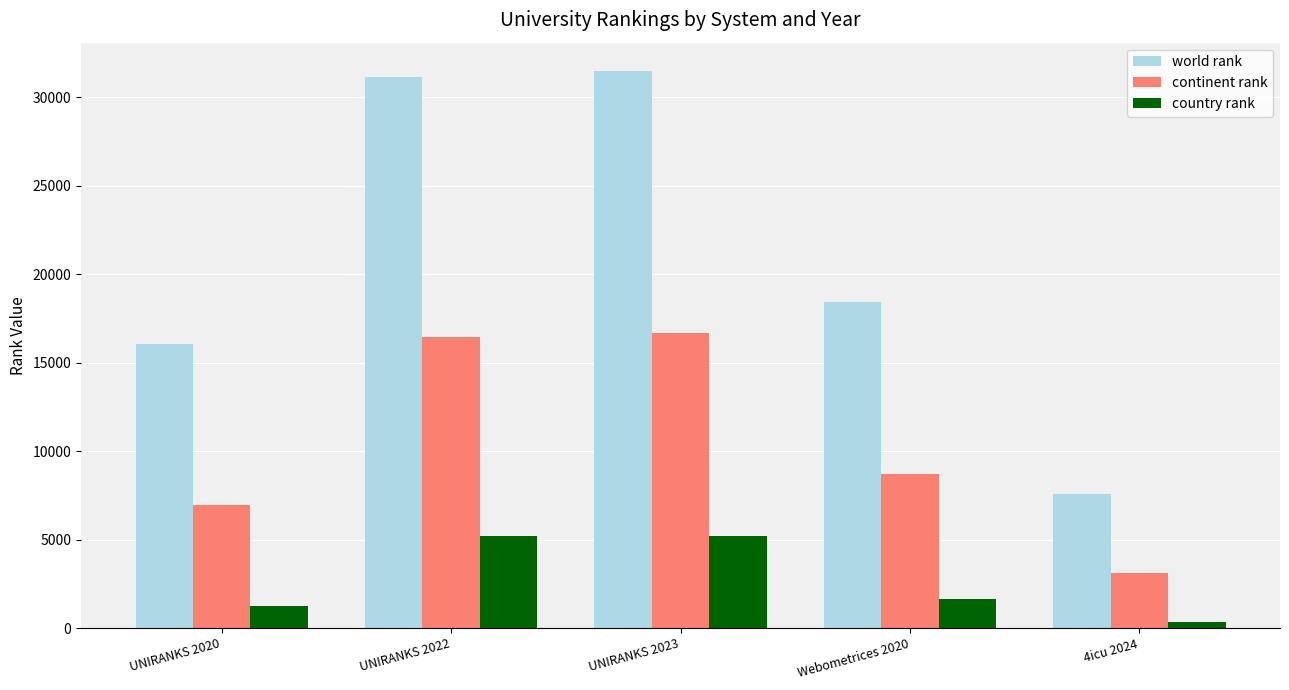

What are all the series names shown in the legend?

world rank, continent rank, country rank